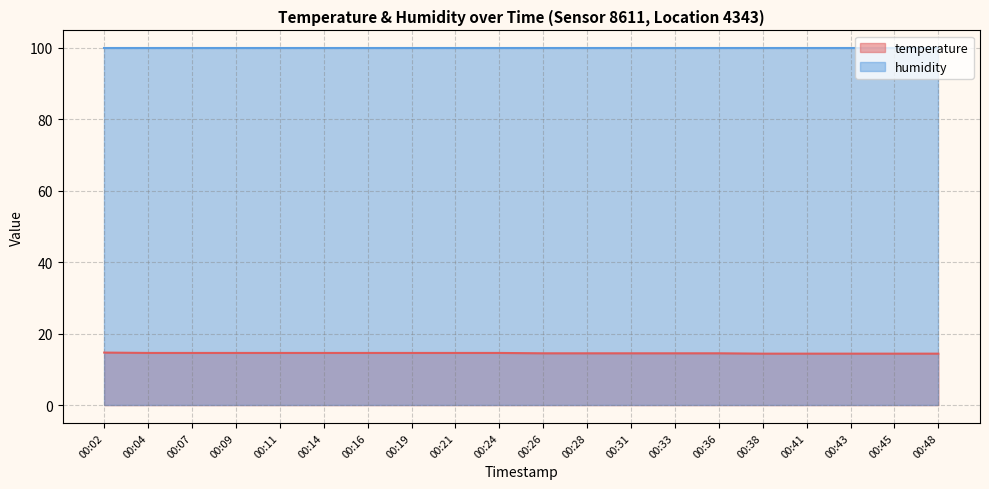

True or false: the data shows 6.1 at 00:38.

False